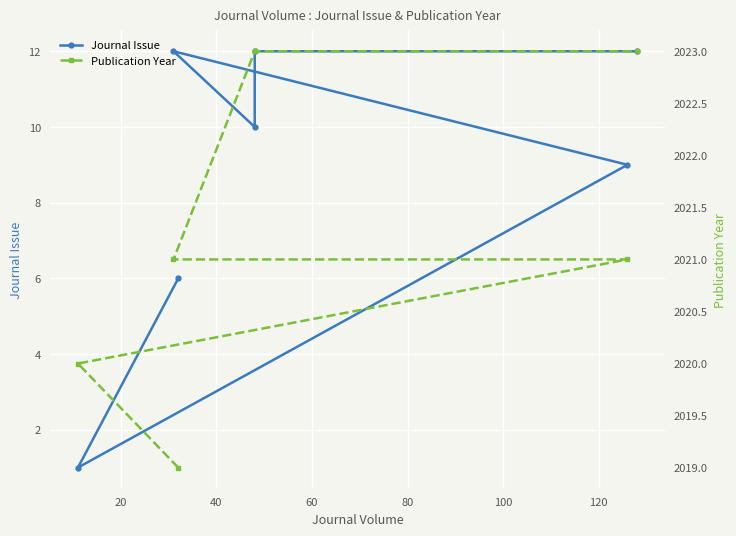

The value of Journal Issue at 60 is 12. True or false?

True